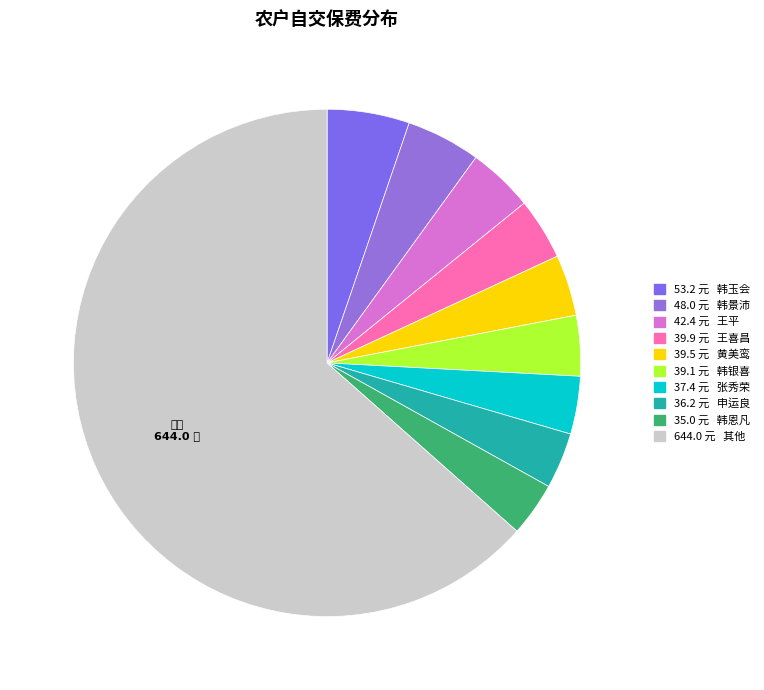

Count the number of slices in the pie.

10